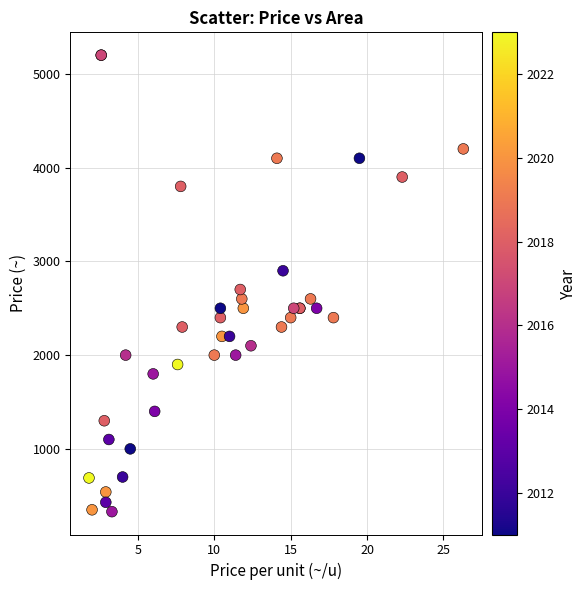

What Y value in the scatter plot is closest to 2765?

2700